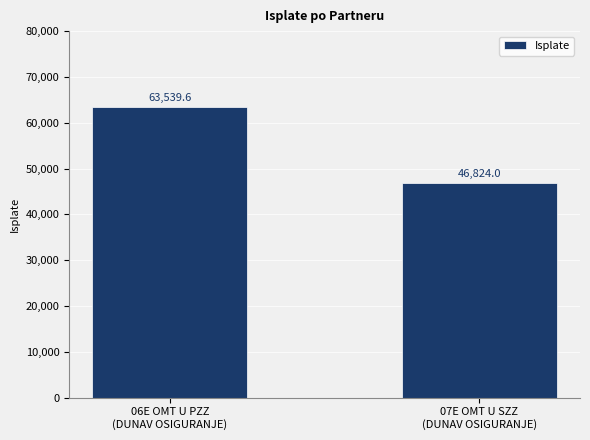

What is the label of the 2nd bar from the right?

06E OMT U PZZ
(DUNAV OSIGURANJE)